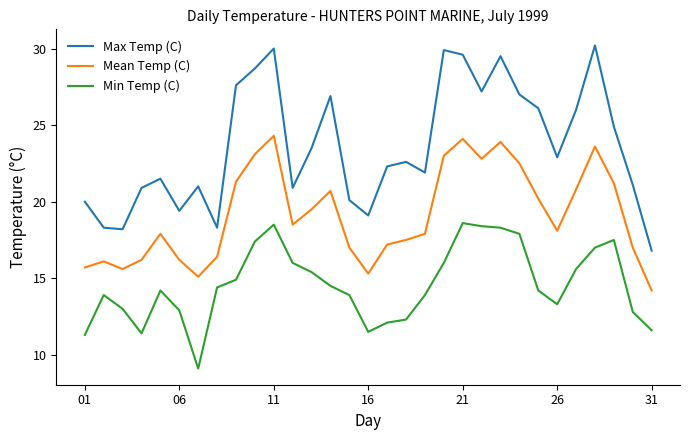

Count the number of data series in this chart.

3